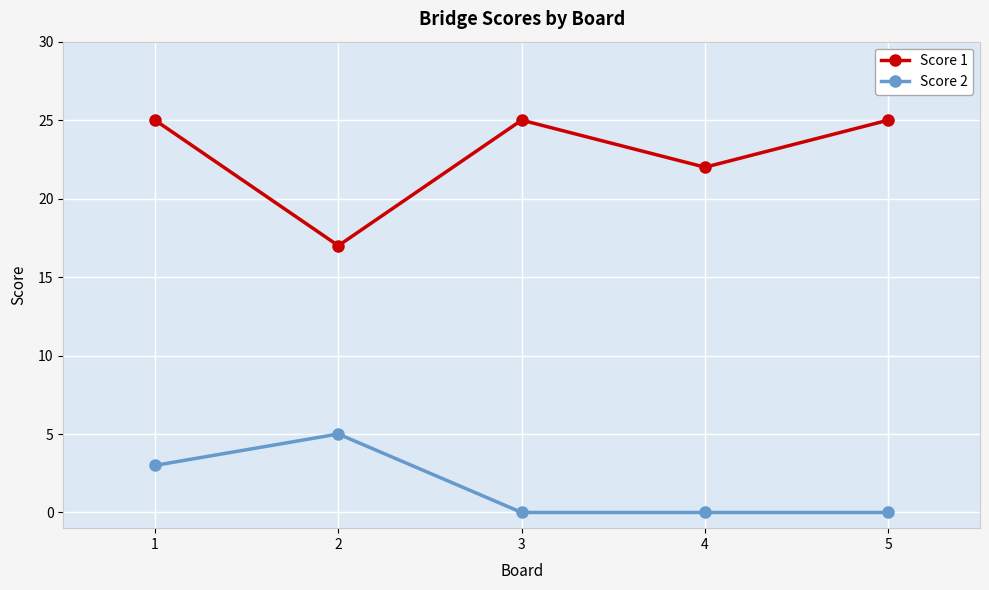

Reading right to left, list all the values displayed in this chart.

Score 1: 25	22	25	17	25
Score 2: 0	0	0	5	3